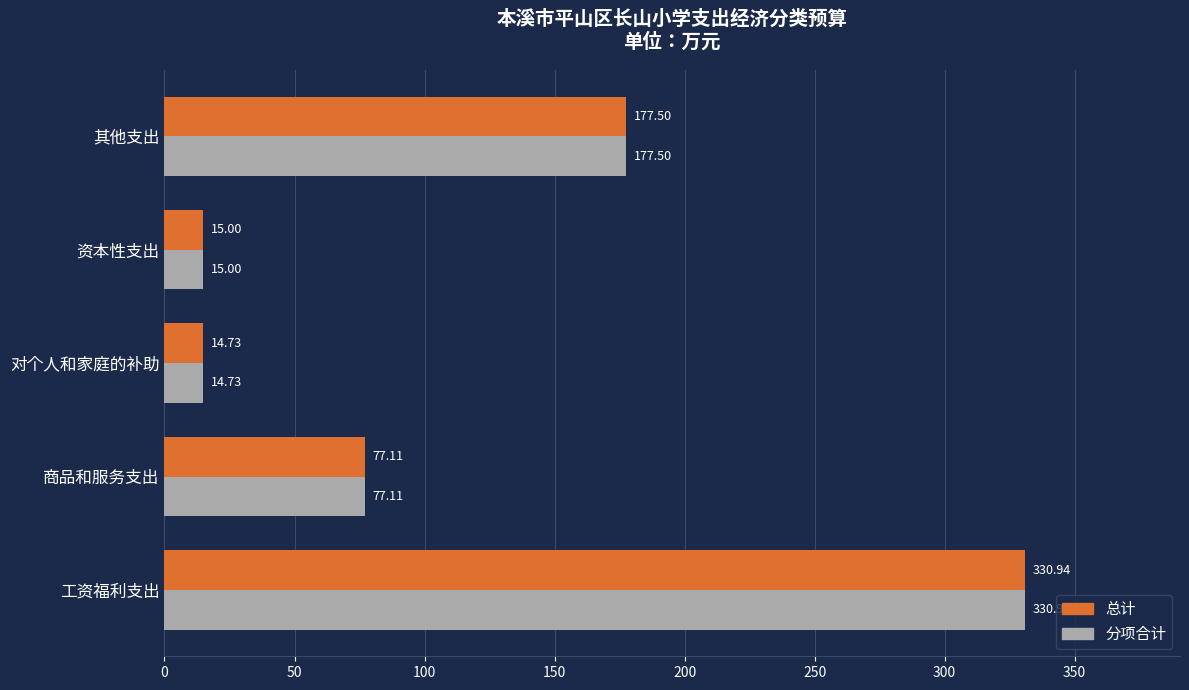

At which label is 分项合计 closest to 172?

其他支出